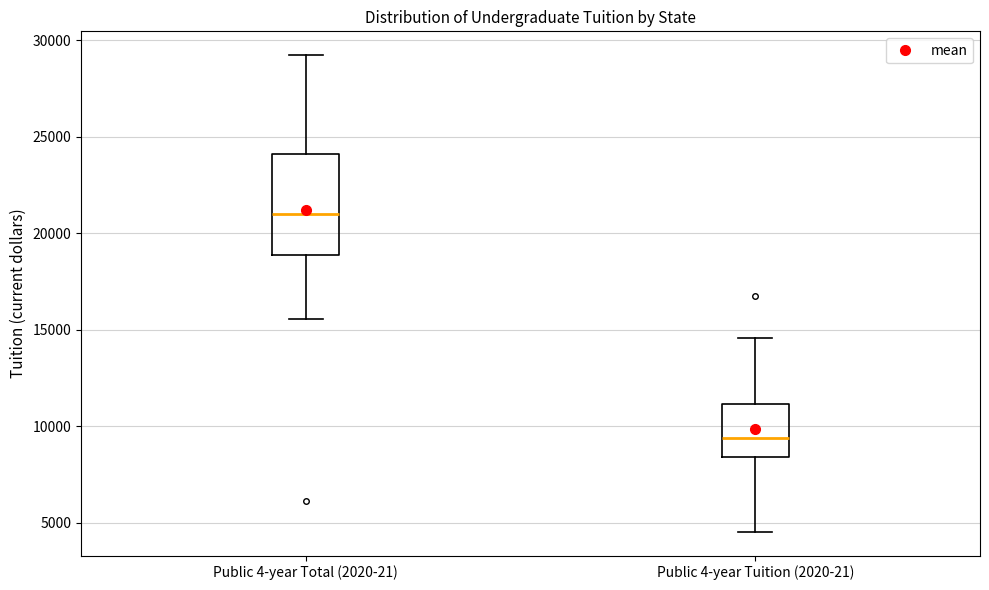

Which box is the tallest, from its lower edge to its upper edge?

Public 4-year Total (2020-21)